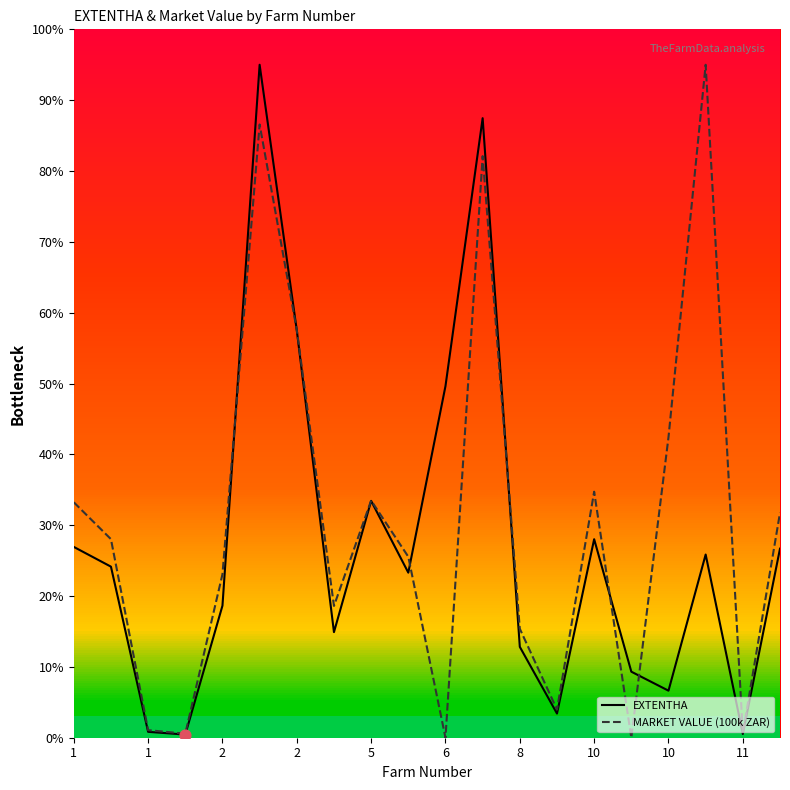

At how many categories does at least one series exceed 48?

5